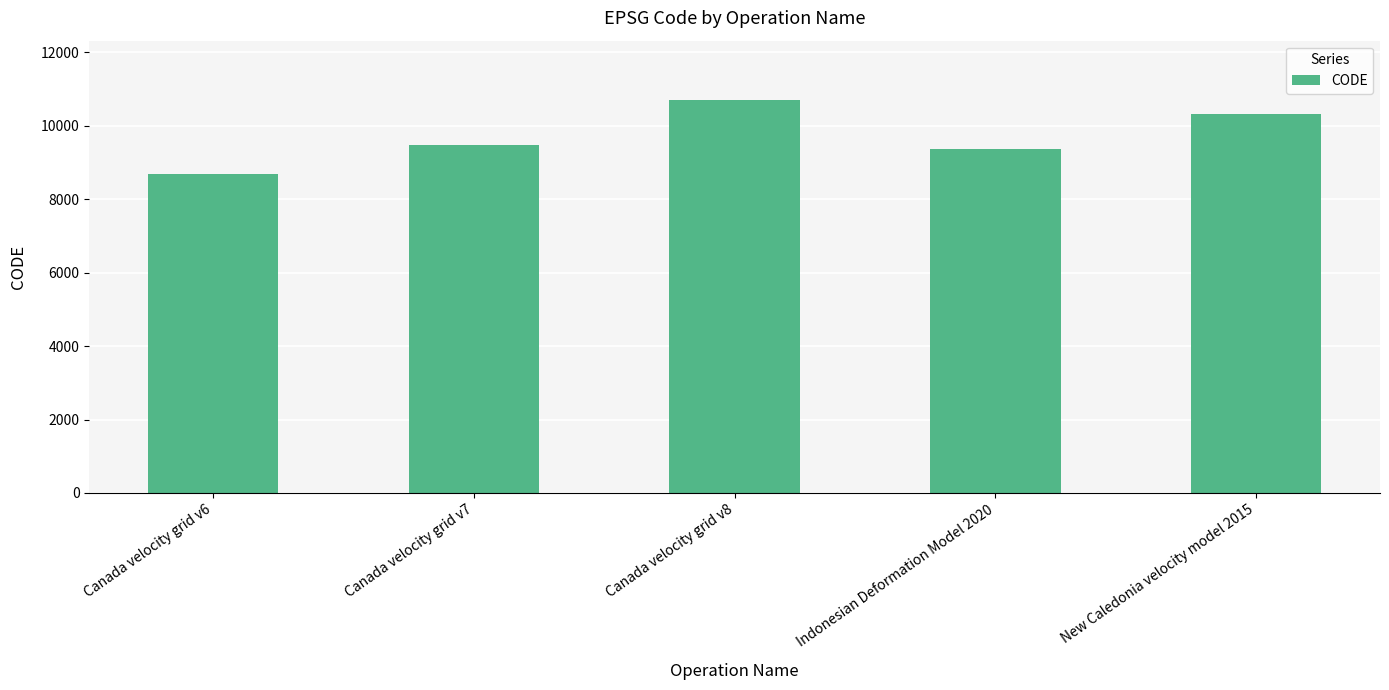

Is it true that the value at Indonesian Deformation Model 2020 is 12935?

False